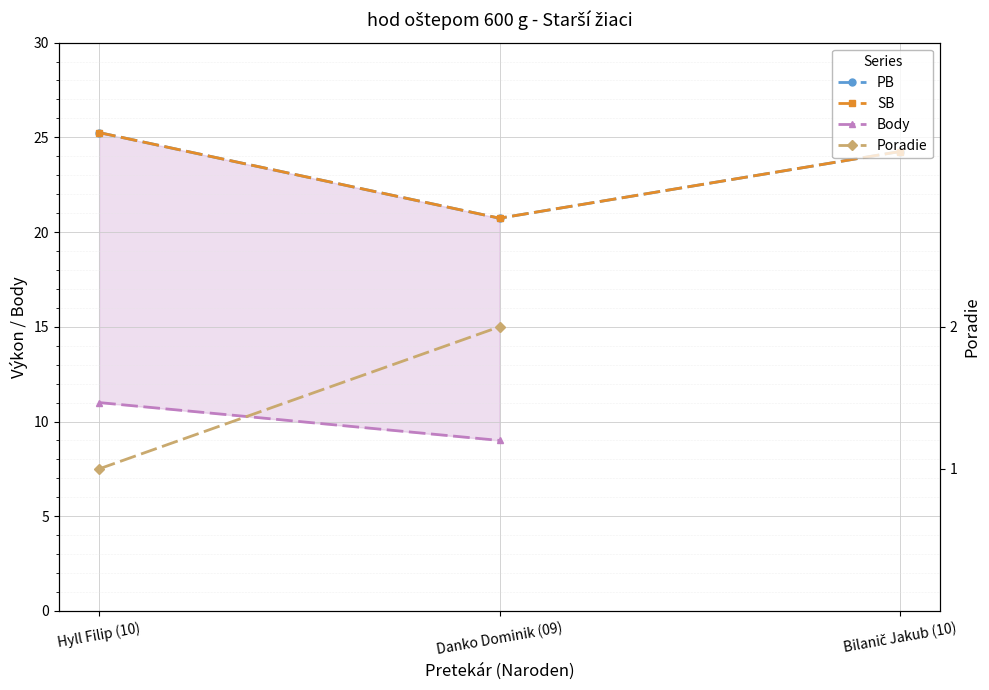

At Hyll Filip (10), list the series in order from largest to smallest.

PB, SB, Body, Poradie